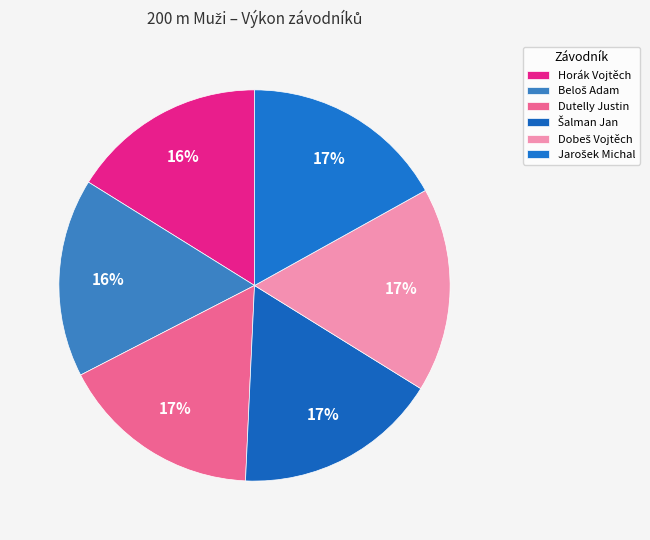

True or false: Horák Vojtěch accounts for 16% of the total.

True